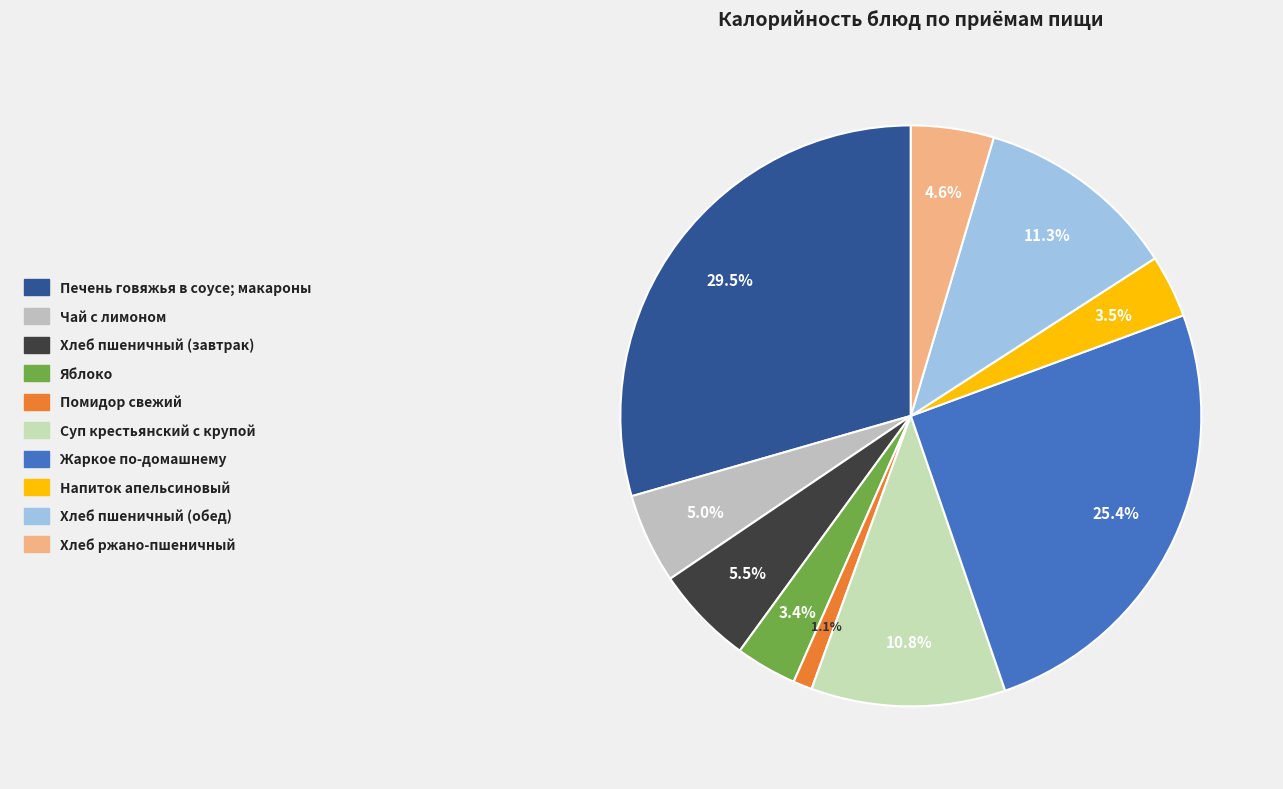

Which has a higher value, Яблоко or Напиток апельсиновый?

Напиток апельсиновый